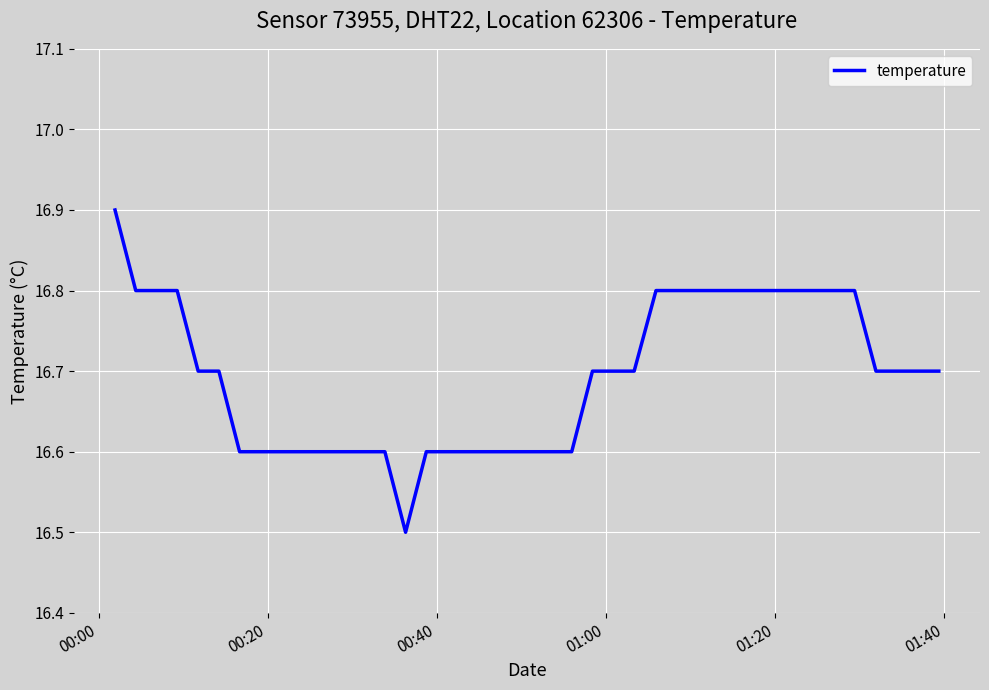

What is the minimum value shown in the chart?

16.5